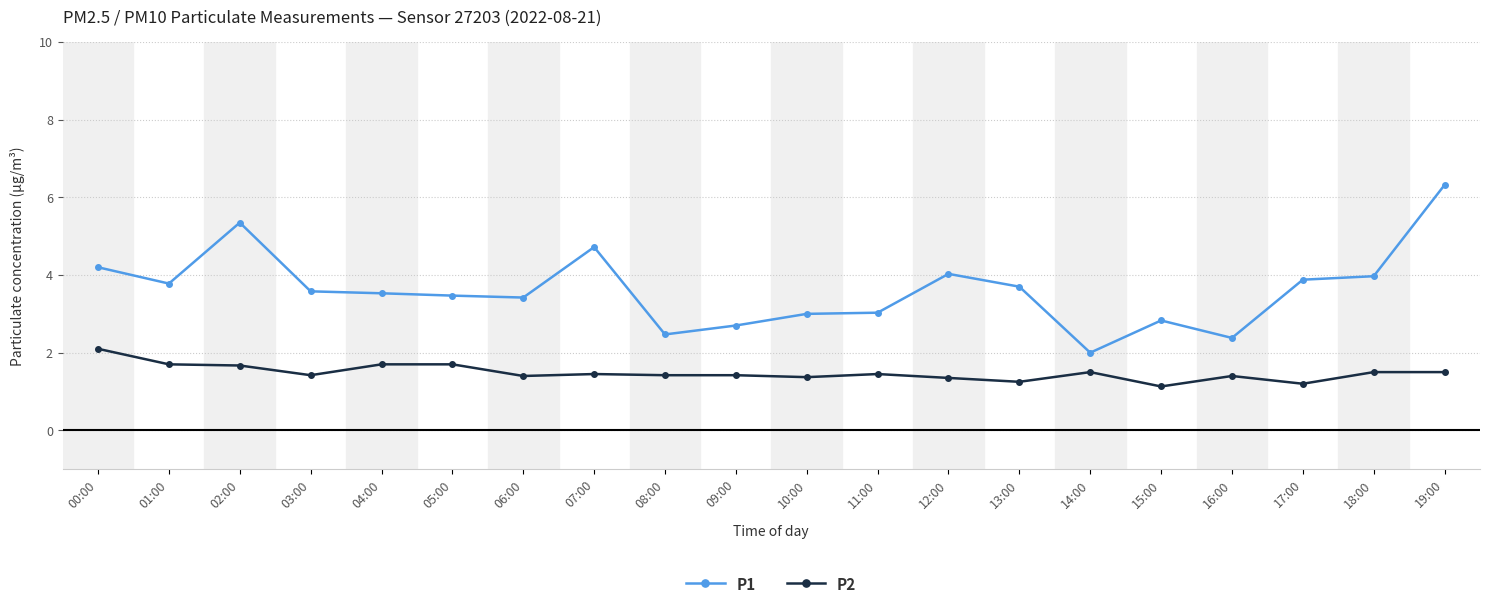

True or false: P2 and P1 intersect in this chart.

False